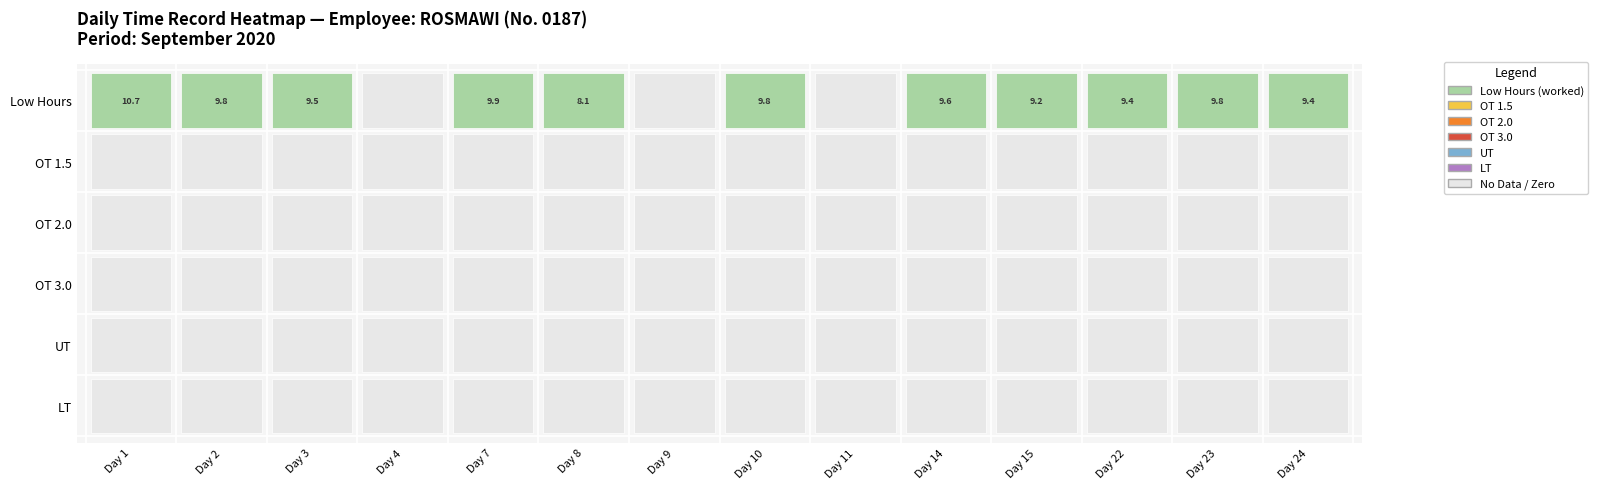

The value of 2 at OT 2.0 is -3.2. True or false?

False